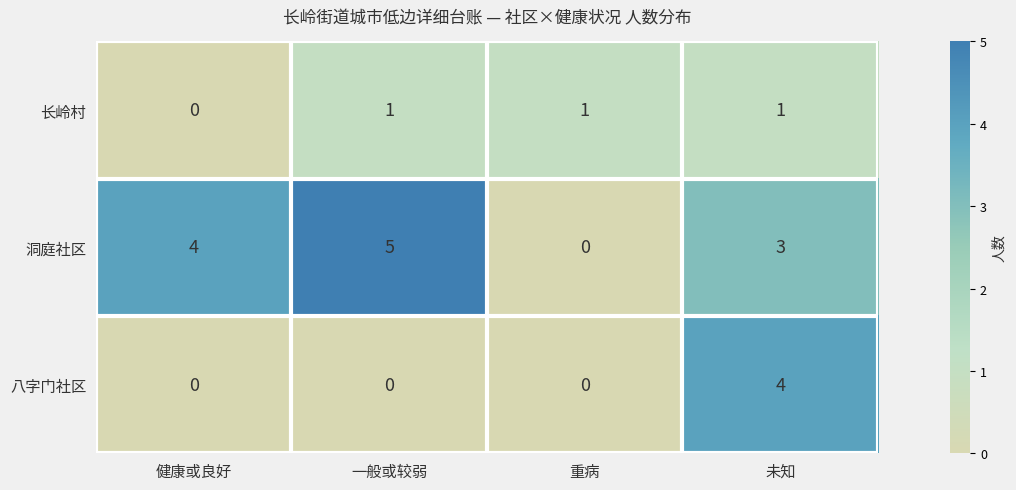

How many data points in 洞庭社区 are less than 4?

2